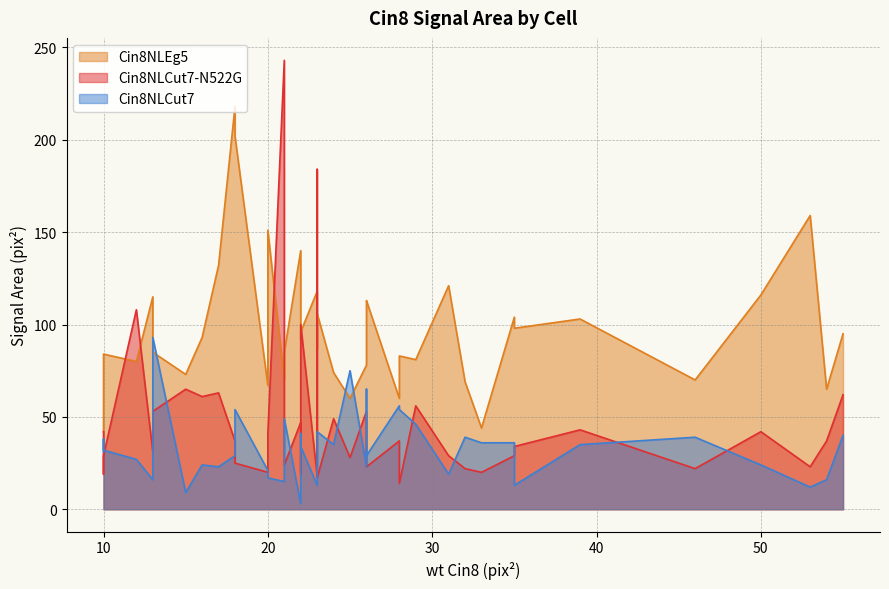

What is the spread (max minus min) of values at 32?

49